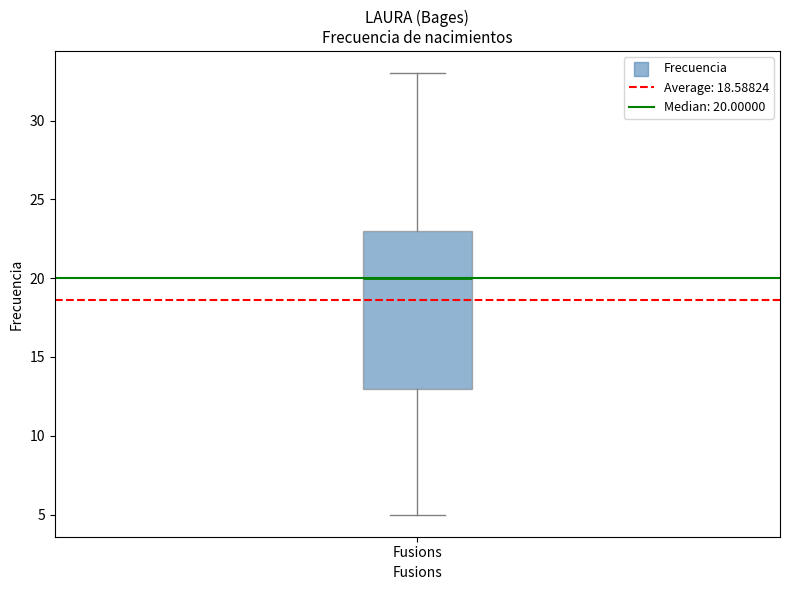

Read this box plot against the y-axis: the position of the median line, the range covered by the box, and the ends of both whiskers. The values are not printed on the chart, so give them approximately, as read against the axis.

median 20, box 13 to 23, whiskers 5 to 33